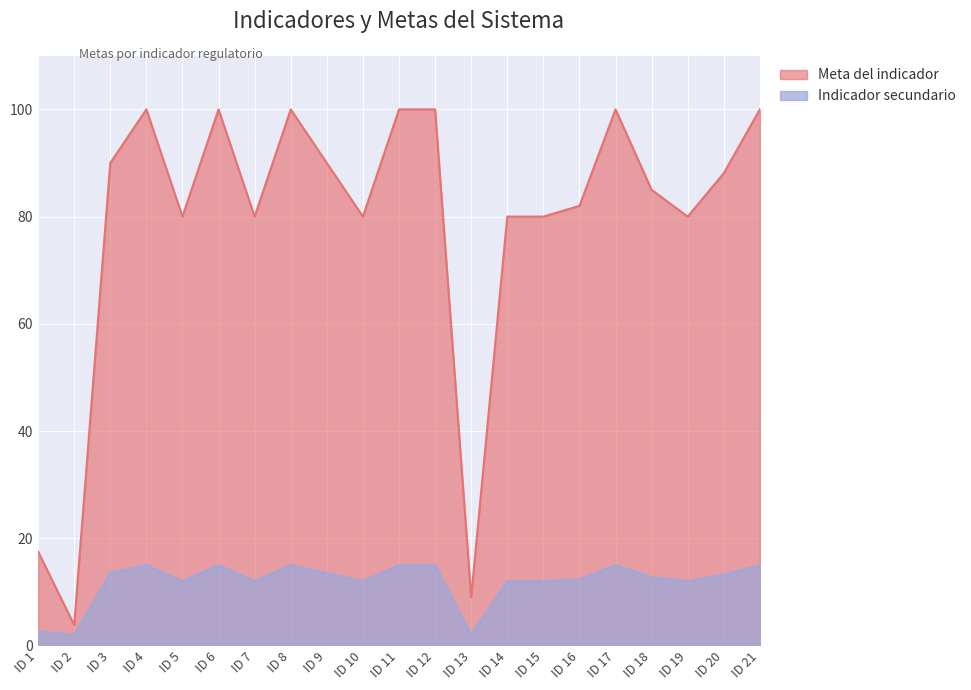

Which series has the widest spread of values?

Meta del indicador